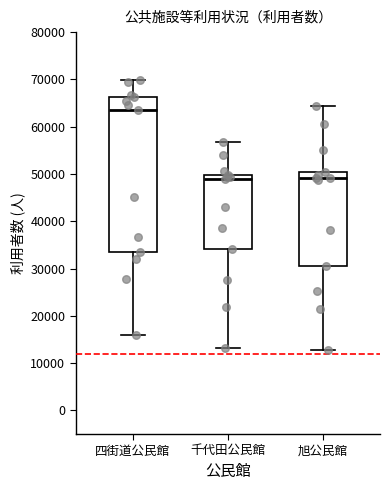

Reading left to right, read every box against the y-axis: the position of its median line, the range the box covers, and the ends of its whiskers. The values are not printed on the chart, so give them approximately, as read against the axis.

四街道公民館: median 64000, box 33000 to 66000, whiskers 16000 to 70000
千代田公民館: median 49000, box 34000 to 50000, whiskers 13000 to 57000
旭公民館: median 49000, box 30000 to 50000, whiskers 13000 to 64000